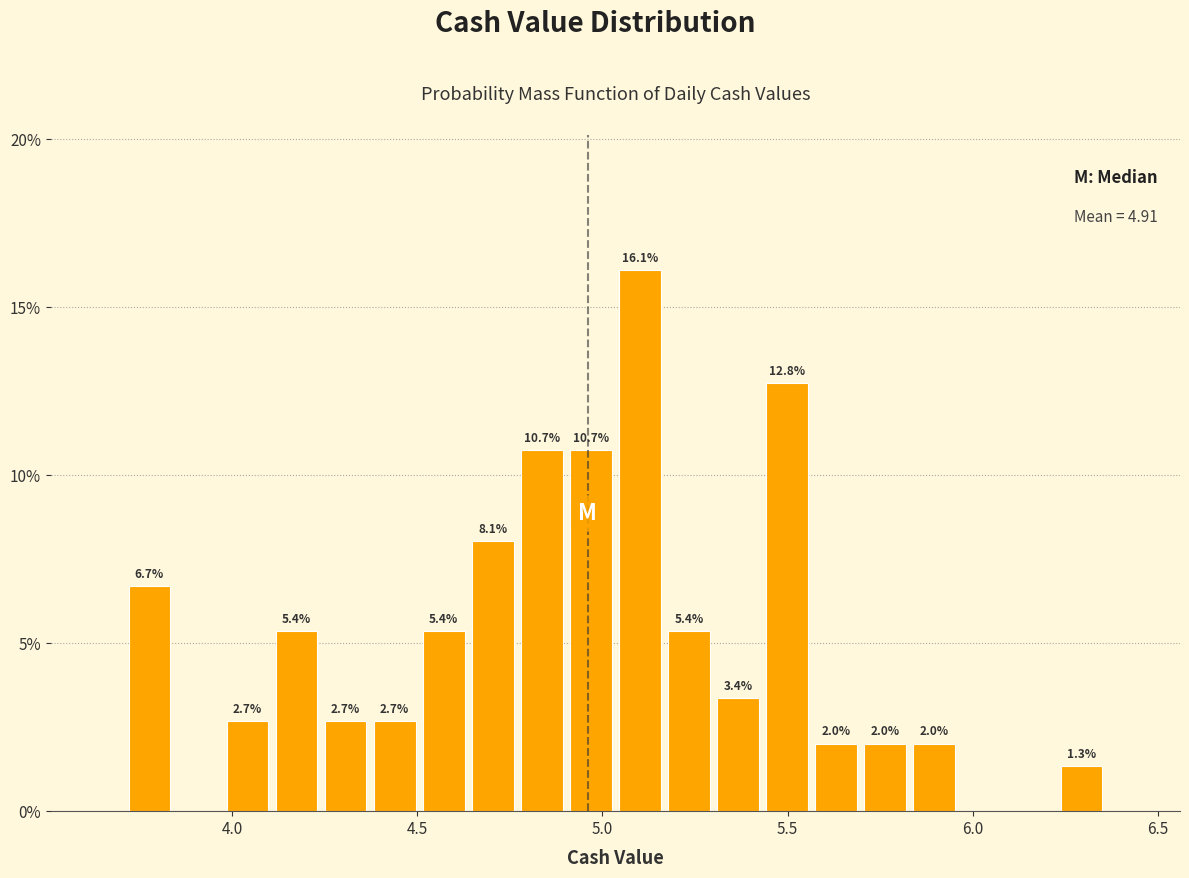

Around what value on the x-axis is the tallest bar? Give the approximate position of its centre, as read against the axis.

5.10